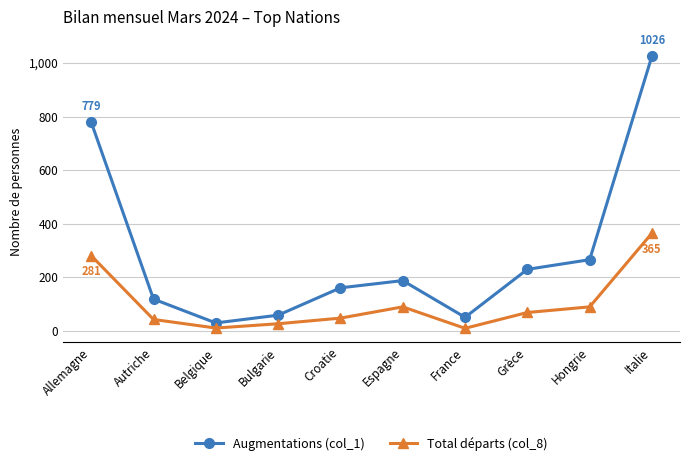

In Augmentations (col_1), how many points are higher than both neighbors (excluding endpoints)?

1